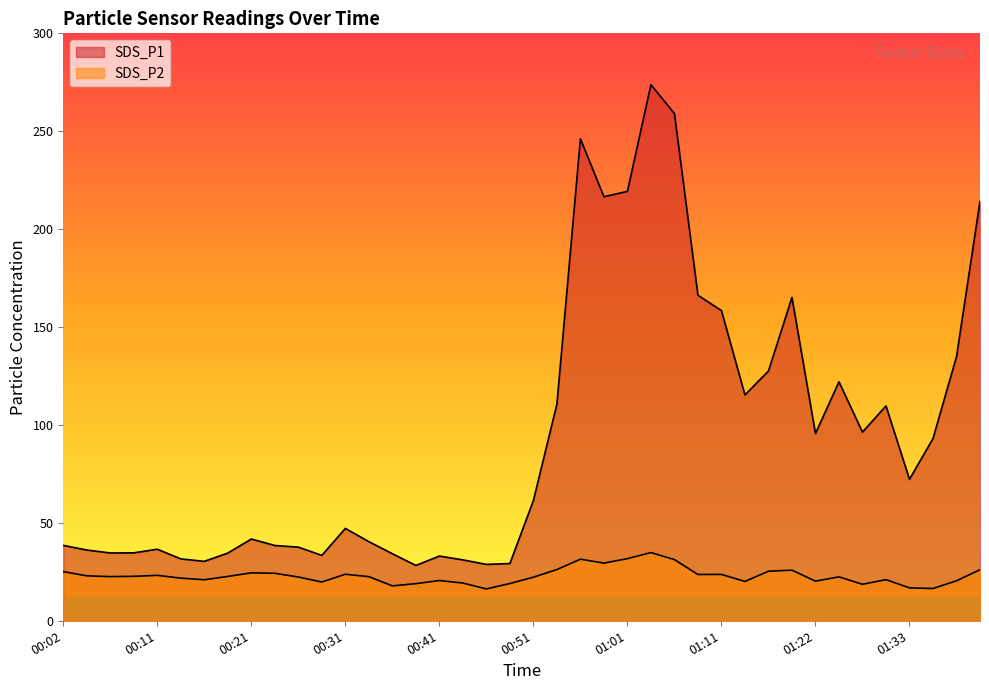

What are all the series names shown in the legend?

SDS_P1, SDS_P2